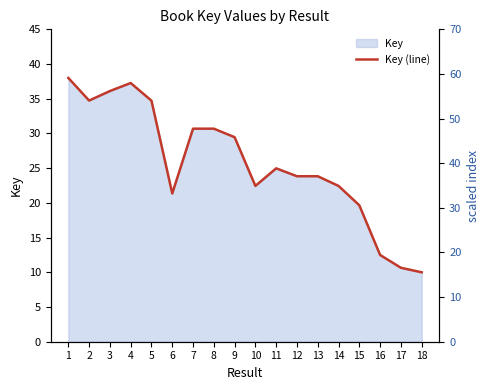

The value of Key (line) at 11 is 25.0. True or false?

True